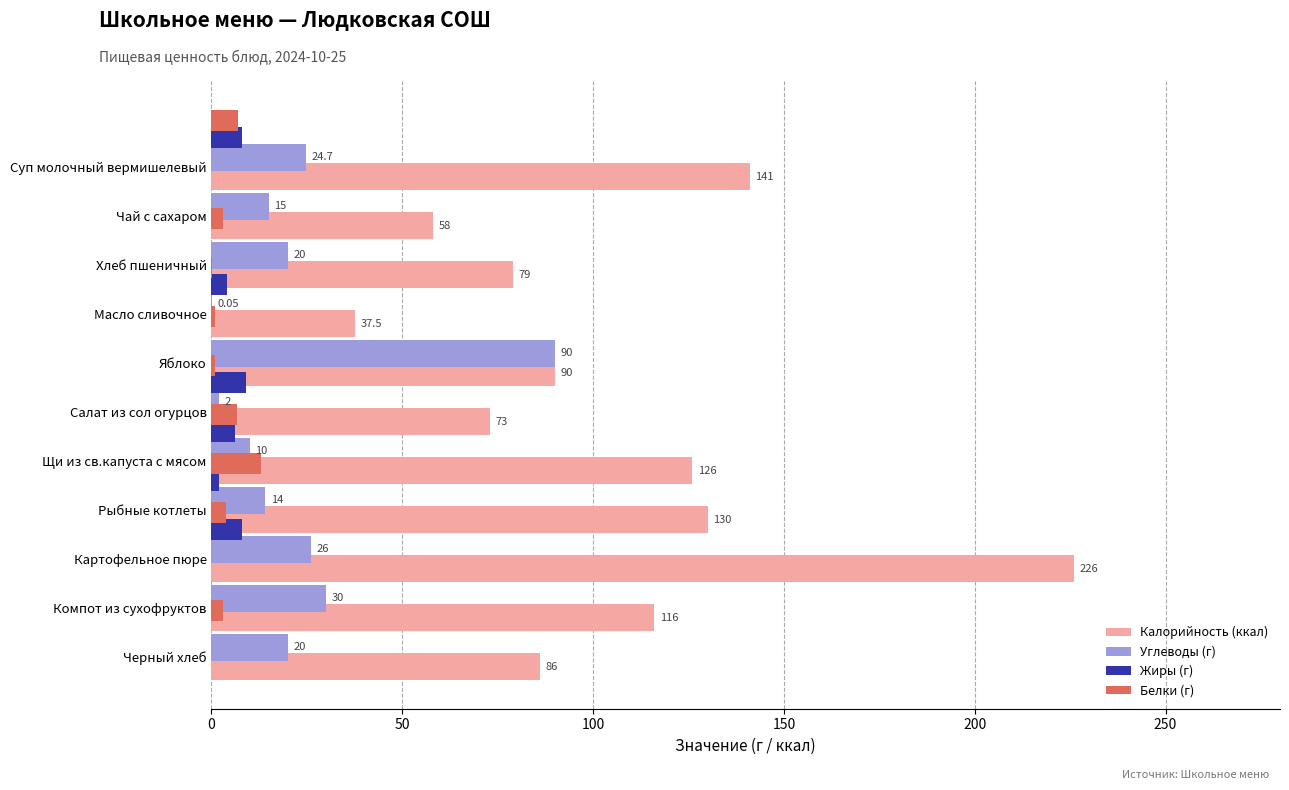

What is the value of the Углеводы (г) bar at the 5th from the left?

90.0